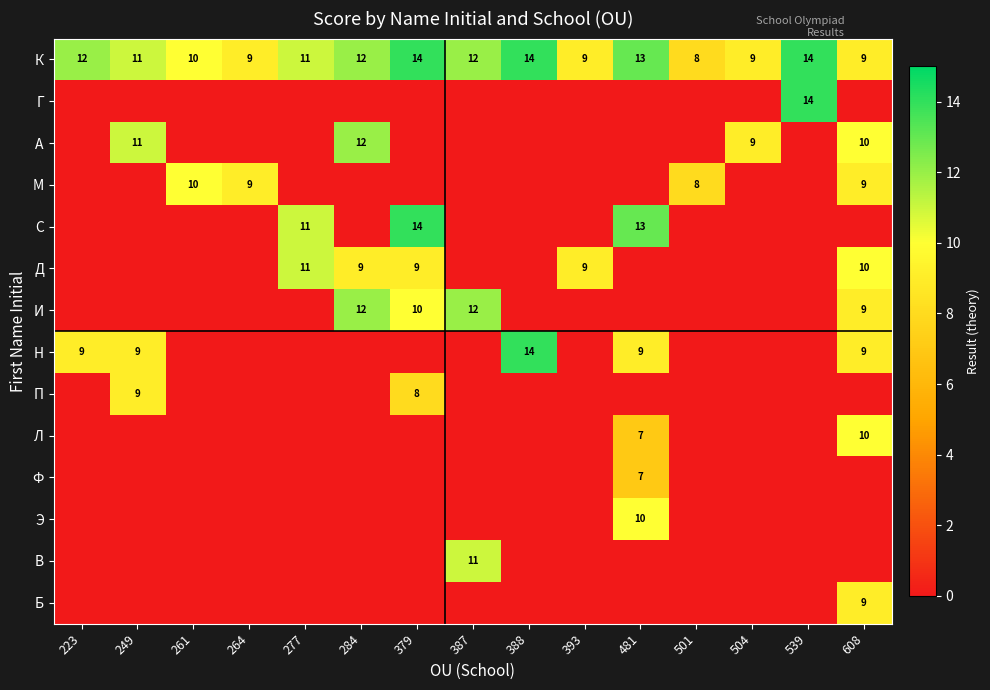

The value of Д at 277 is 11. True or false?

True